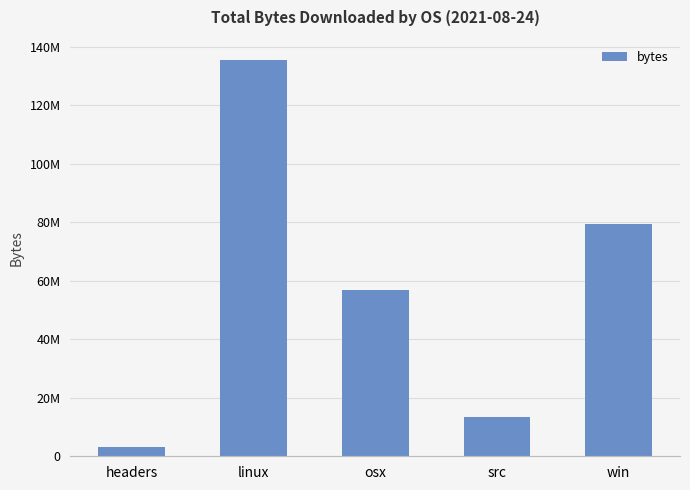

At which category does the chart reach its minimum across all series?

headers